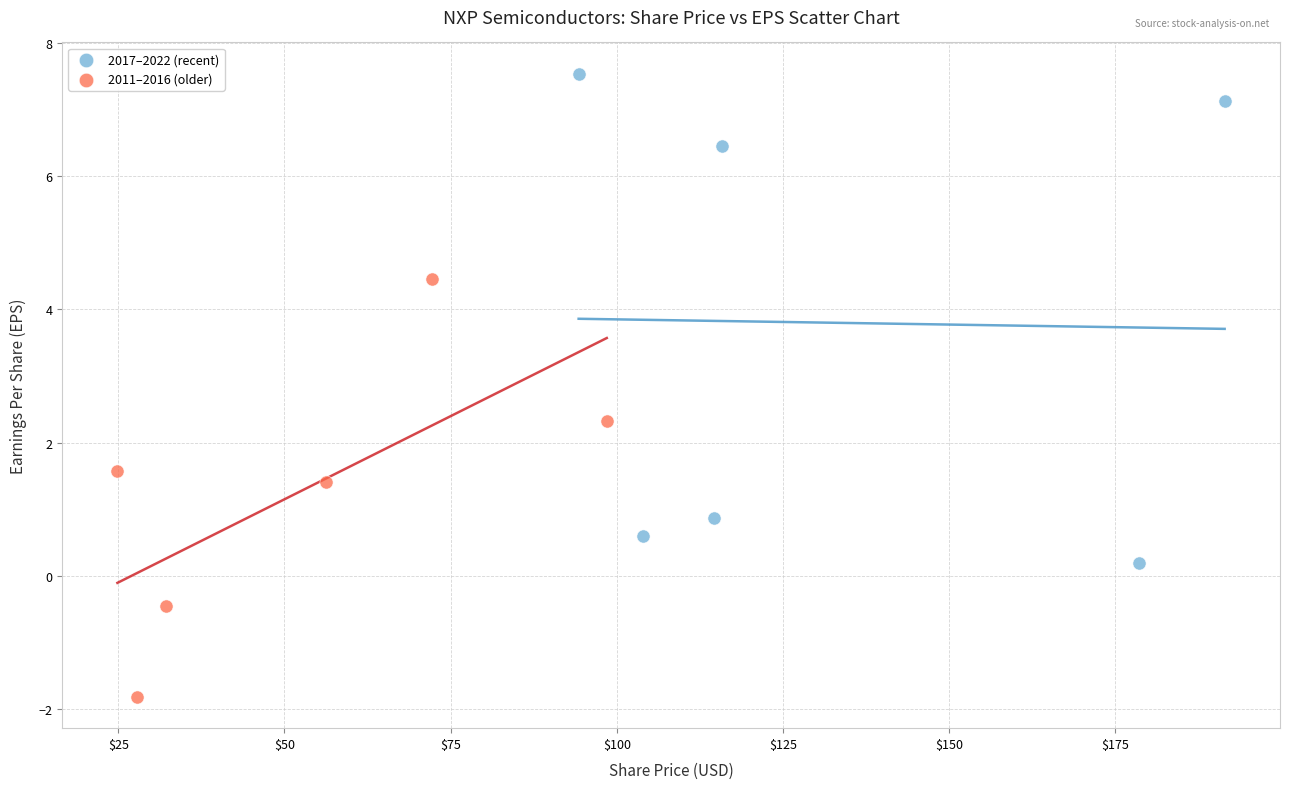

Which series contains the lowest Y value?

2011–2016 (older)